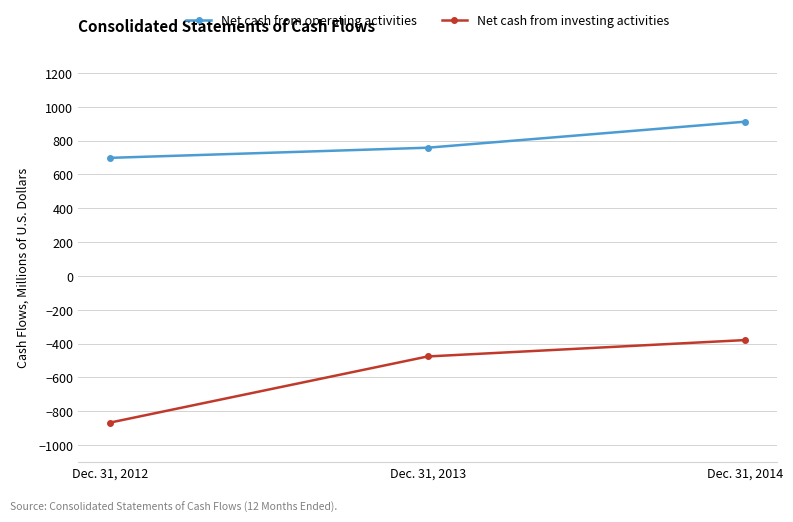

List the series in order of their peak value, lowest first.

Net cash from investing activities, Net cash from operating activities